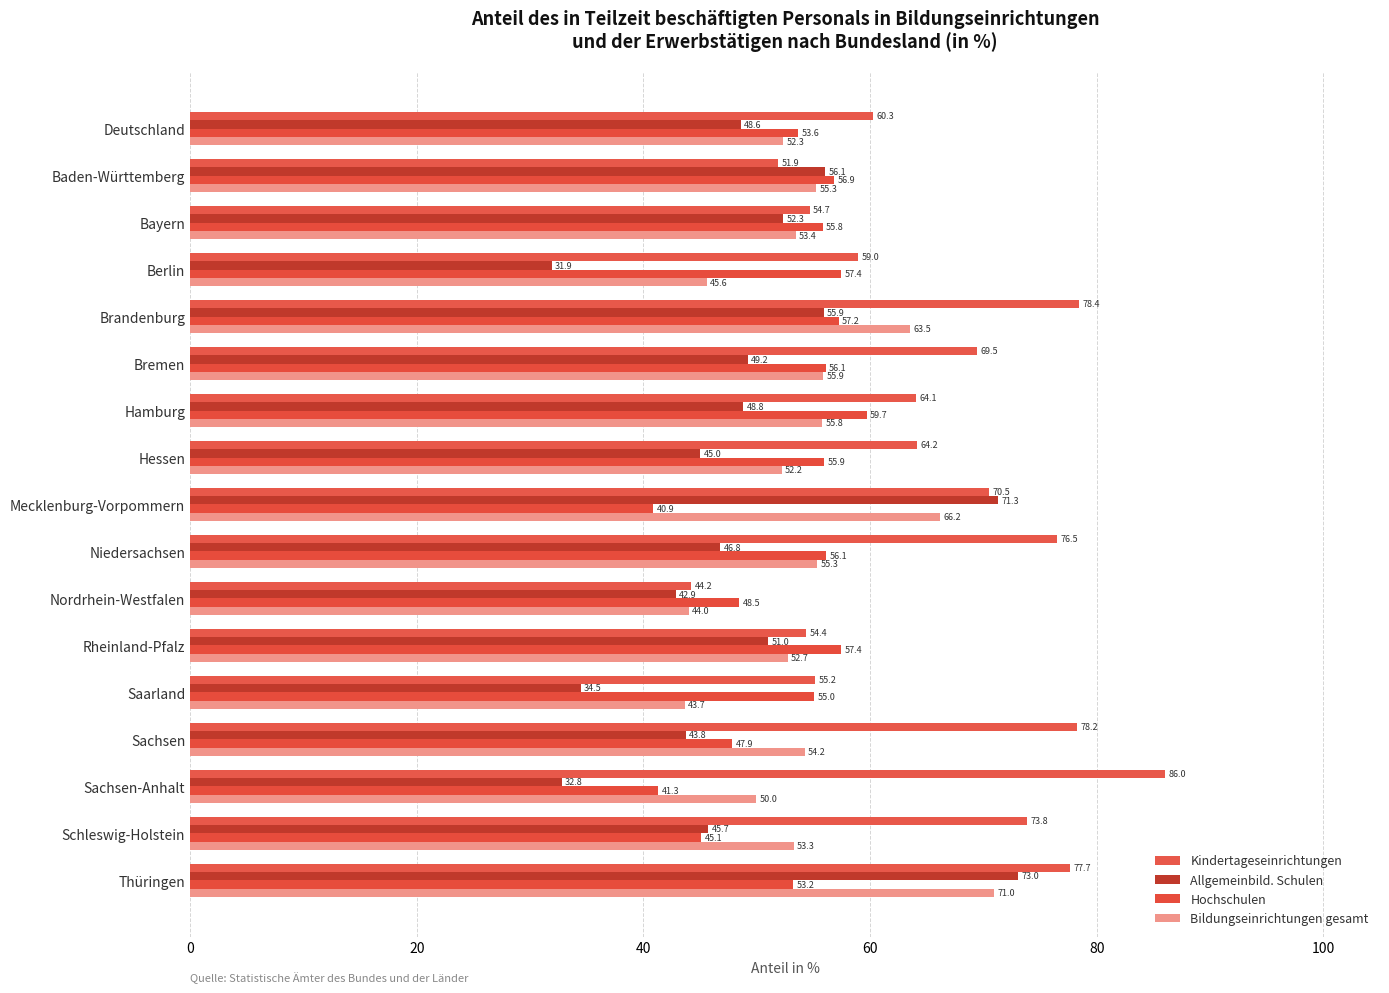

What is the lowest value of the Kindertageseinrichtungen series?

44.2